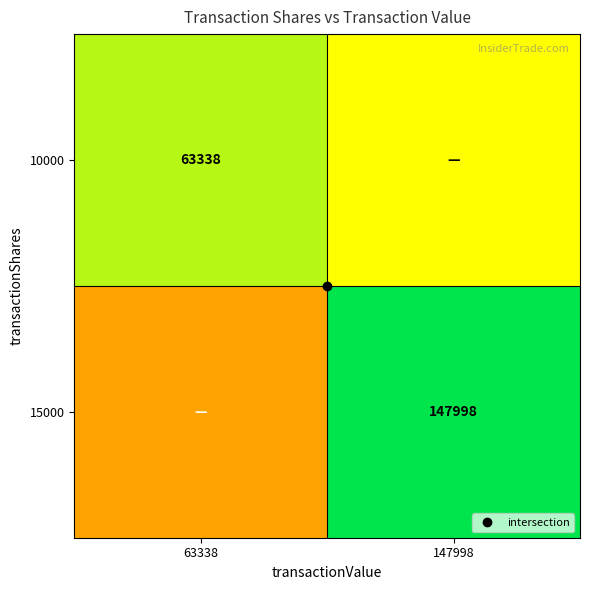

How many data points does each series have?

2